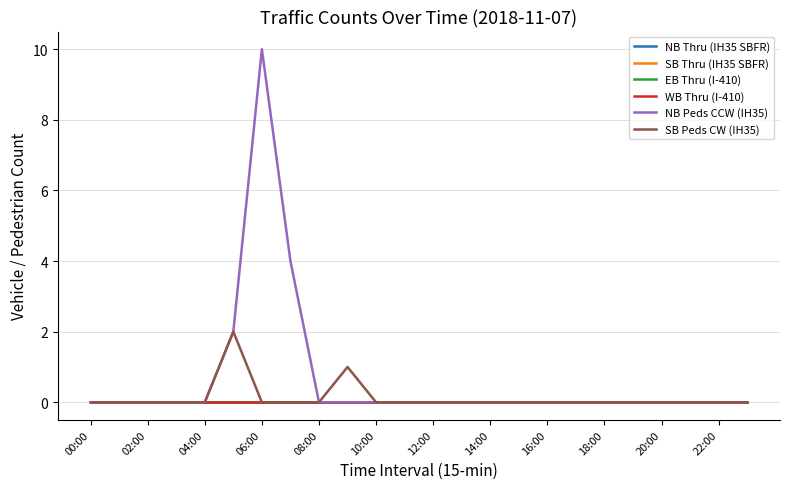

Does the chart display data point markers on the line(s)?

No